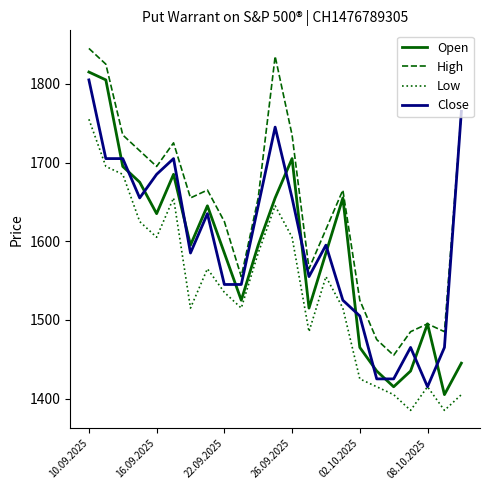

Which series has the widest spread of values?

Open